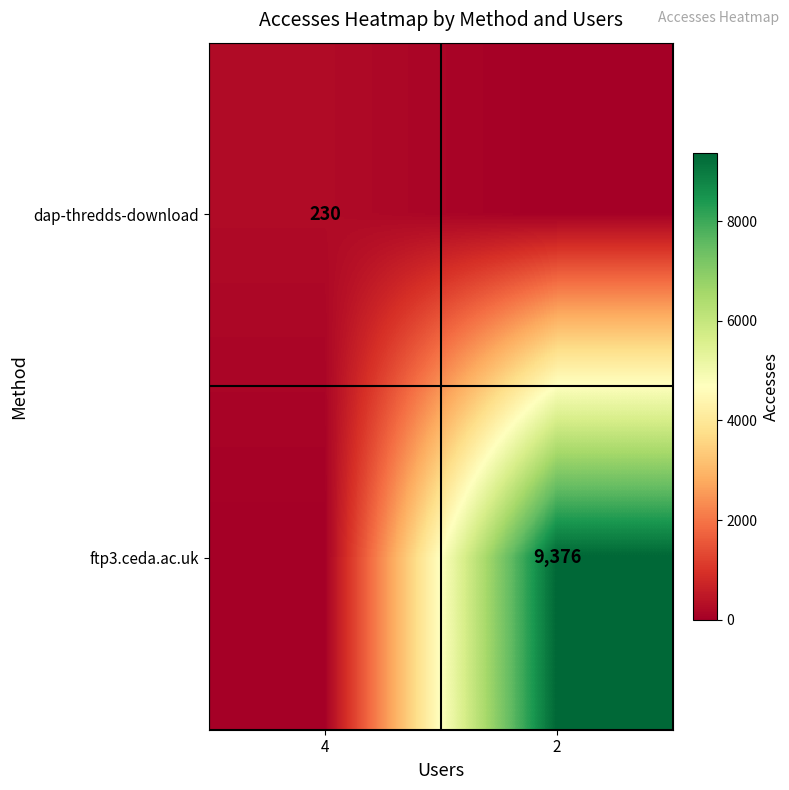

The value of dap-thredds-download at 4 is 149. True or false?

False